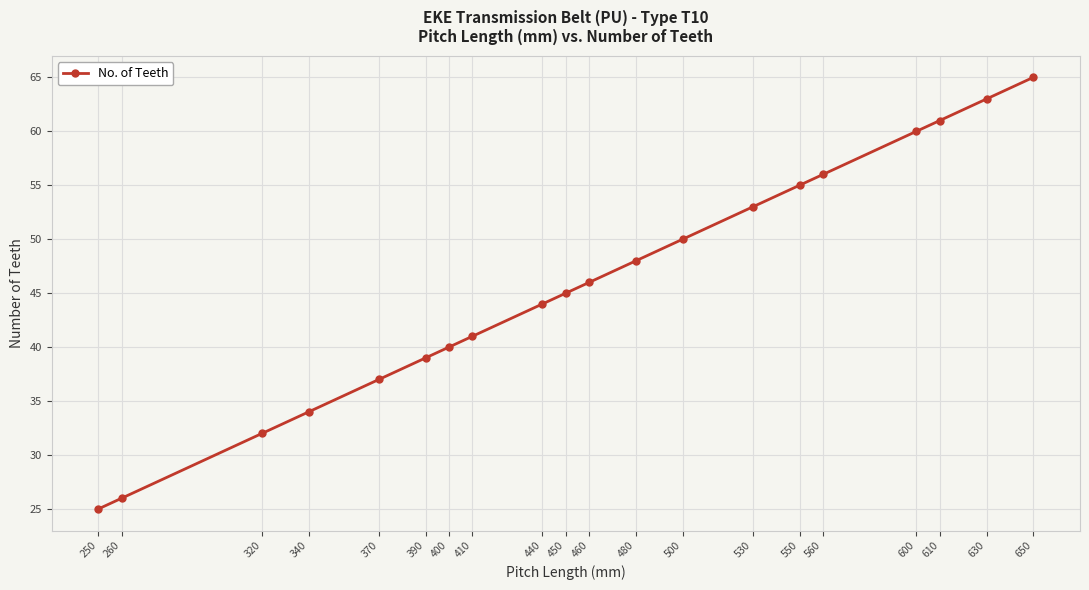

How many lines are shown in the chart?

1